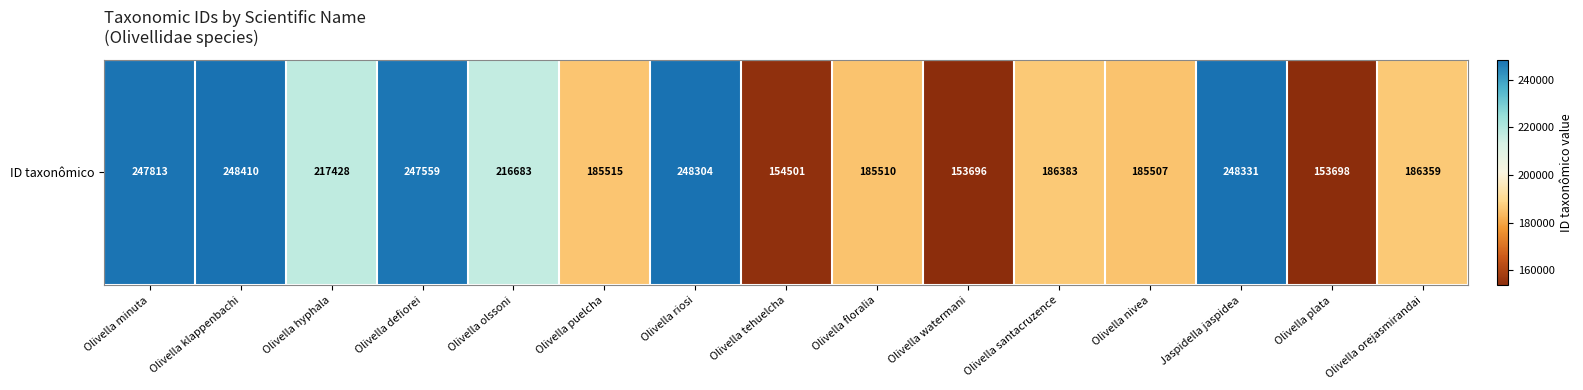

The chart shows a value of 248304 at Olivella riosi. True or false?

True